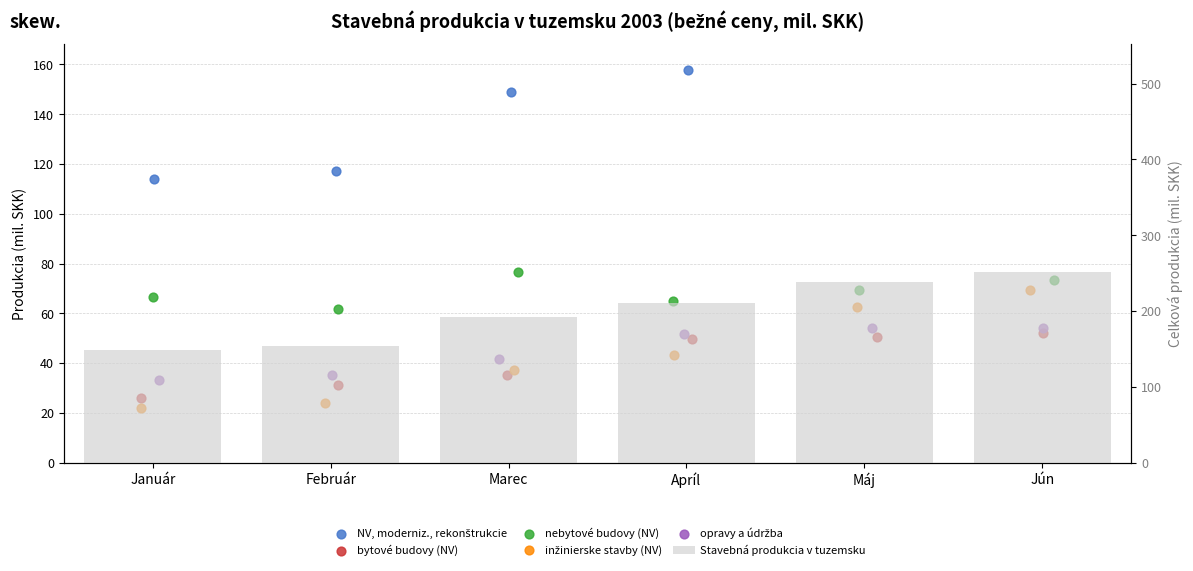

What are all the series names shown in the legend?

NV, moderniz., rekonštrukcie, bytové budovy (NV), nebytové budovy (NV), inžinierske stavby (NV), opravy a údržba, Stavebná produkcia v tuzemsku